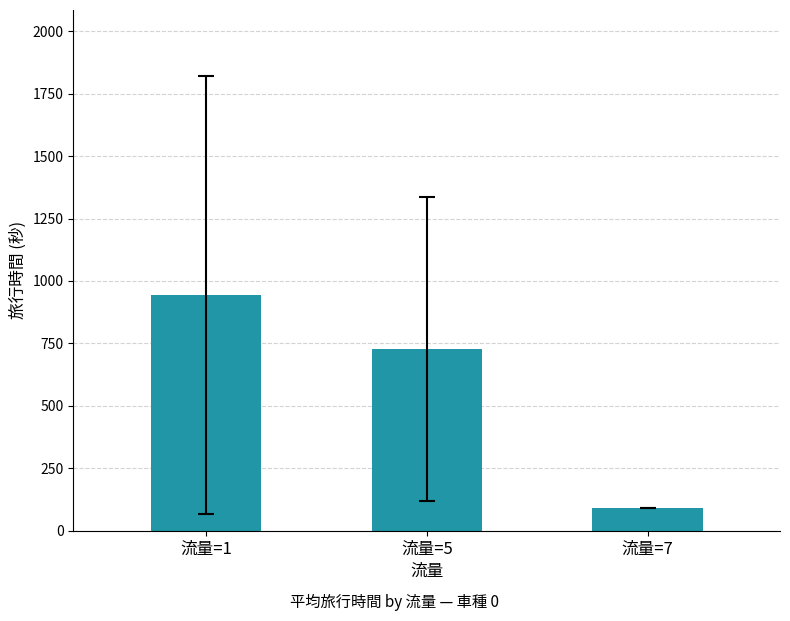

What is the change in value from 流量=1 to 流量=7?

-853.7